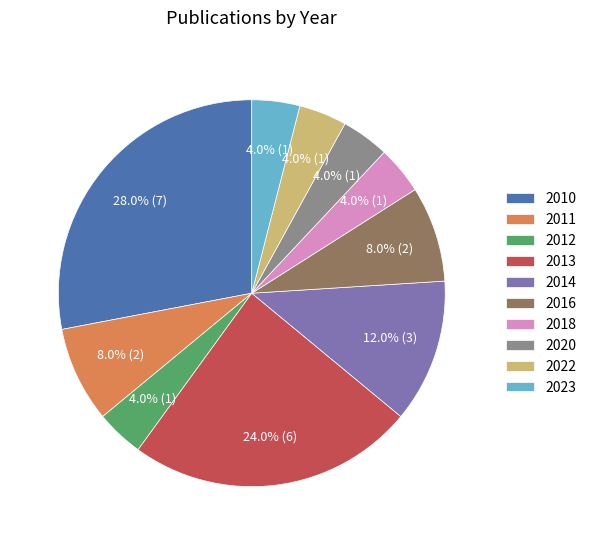

Count the number of slices in the pie.

10